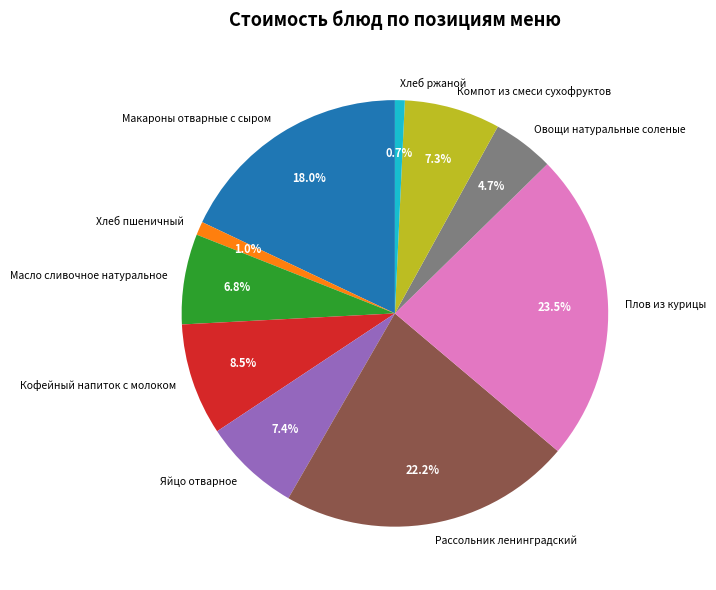

Which category has the biggest portion of the pie?

Плов из курицы